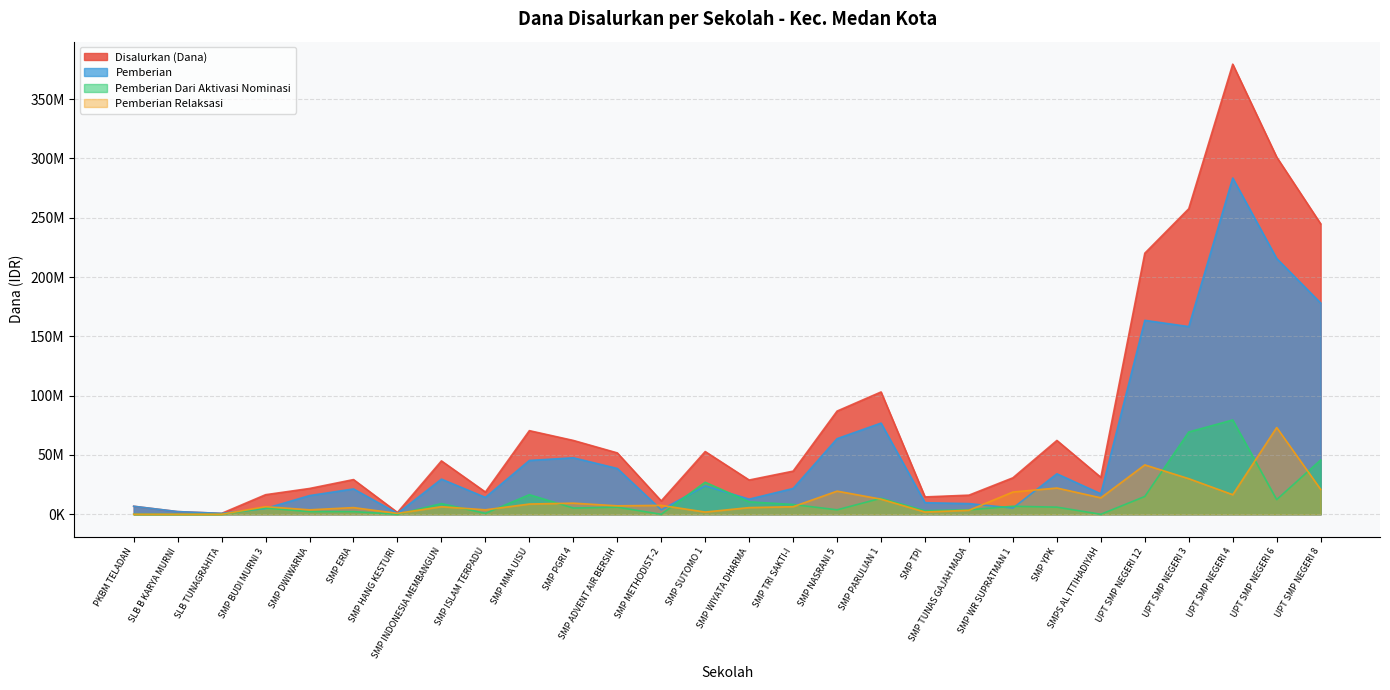

Does the chart display data point markers on the line(s)?

No